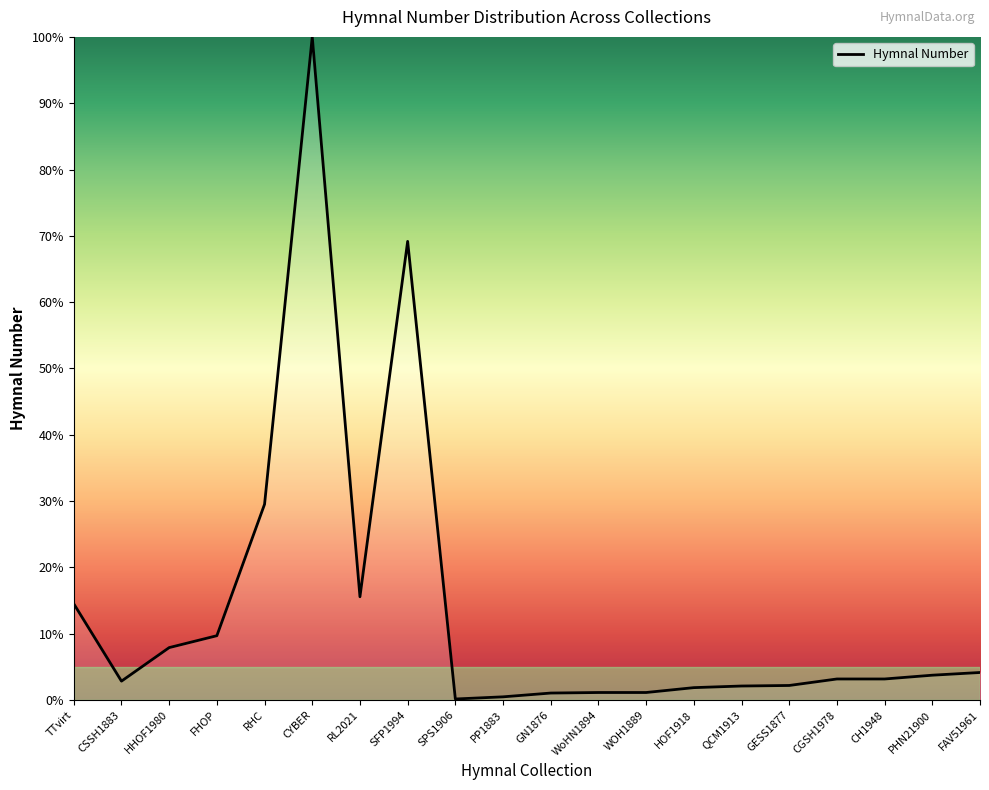

What is the minimum value shown in the chart?

0.2